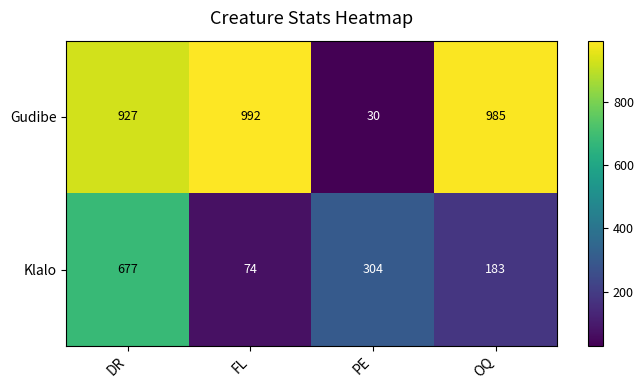

Which category has the lowest value in the Klalo series?

FL